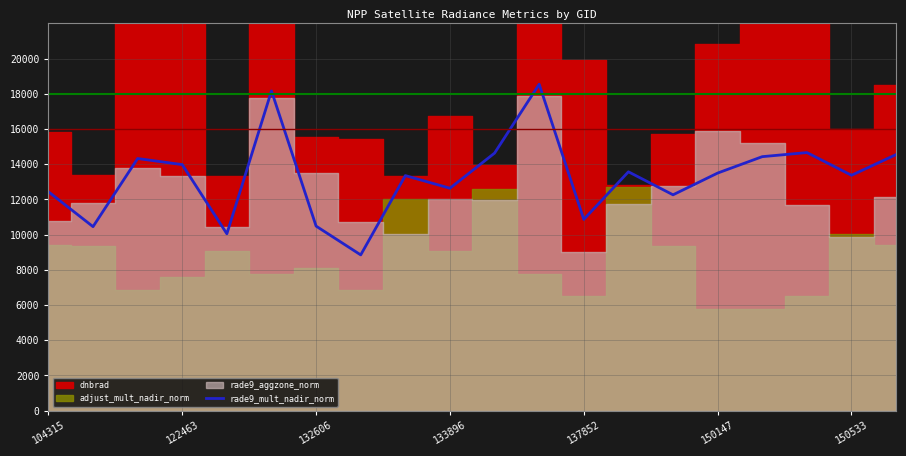

What is the value of the 11th point from the left?

14634.0